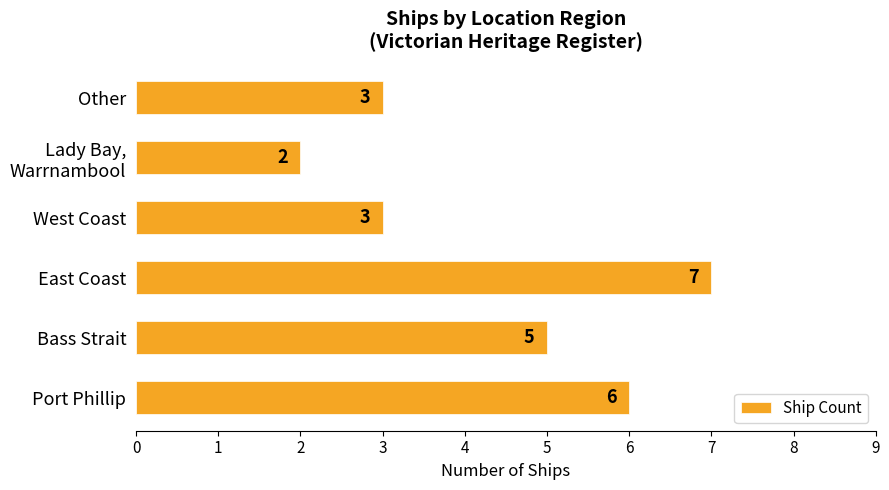

Reading top to bottom, what are all the values shown in this chart?

3	2	3	7	5	6